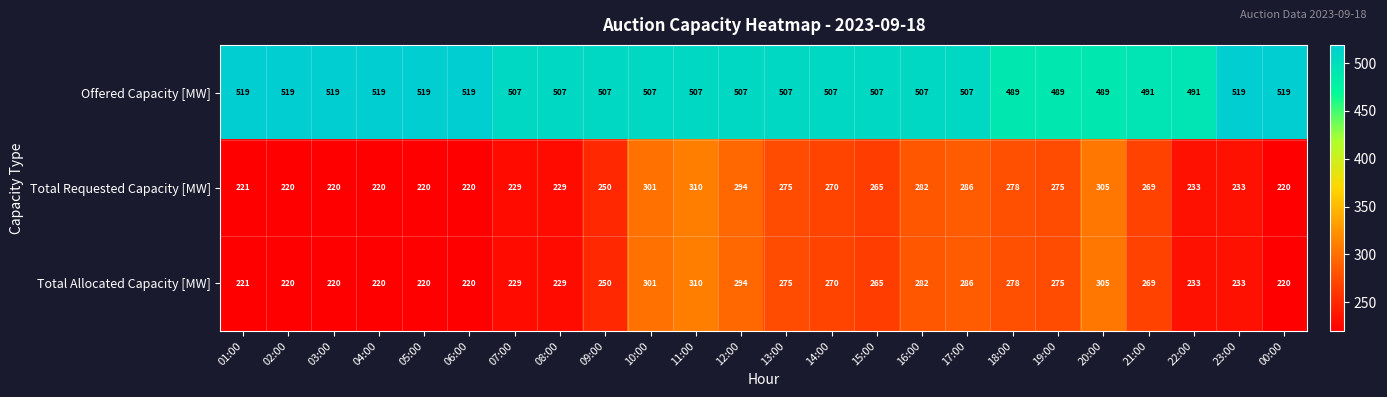

True or false: Total Requested Capacity [MW] has a value of 229 at 08:00.

True